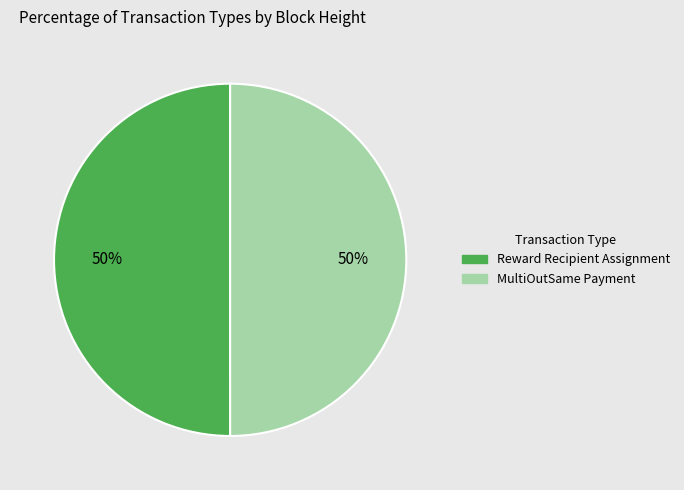

To the nearest percent, what is the average slice percentage?

50%